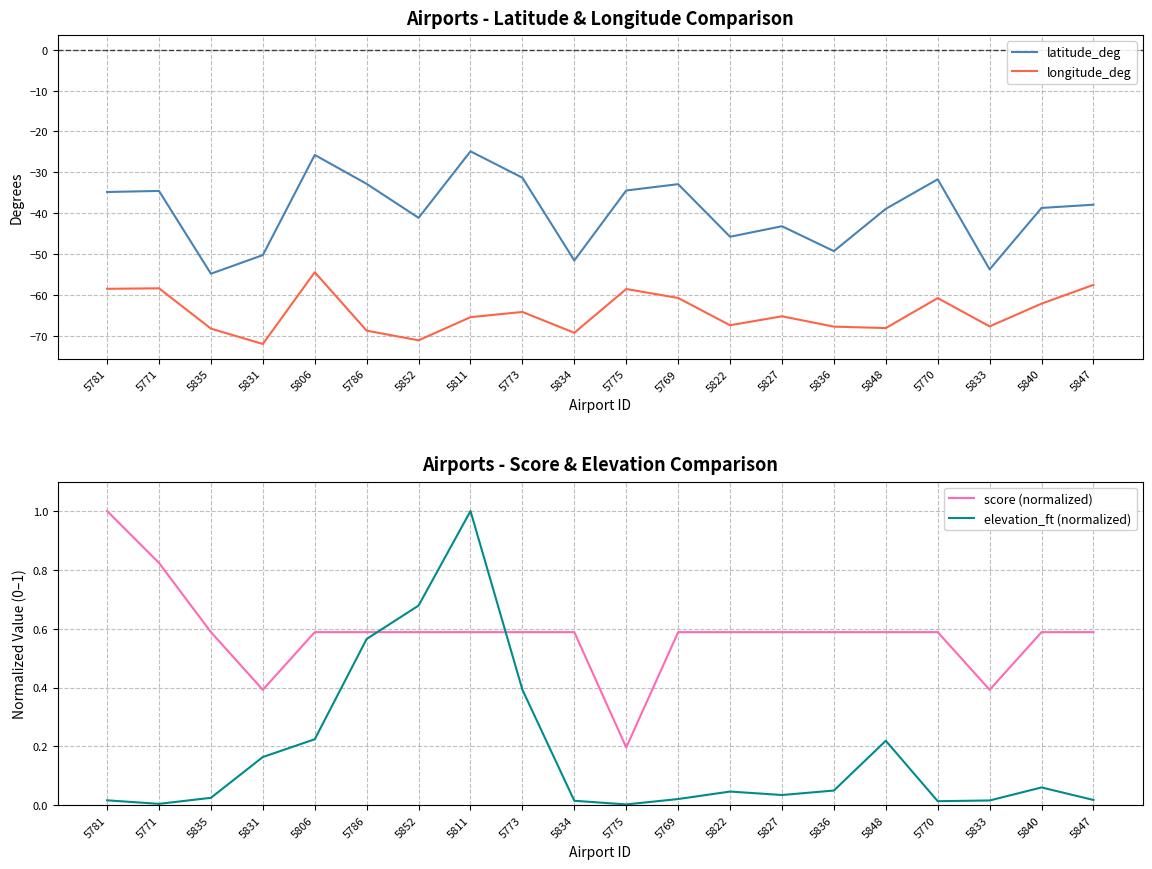

Does the chart display data point markers on the line(s)?

No